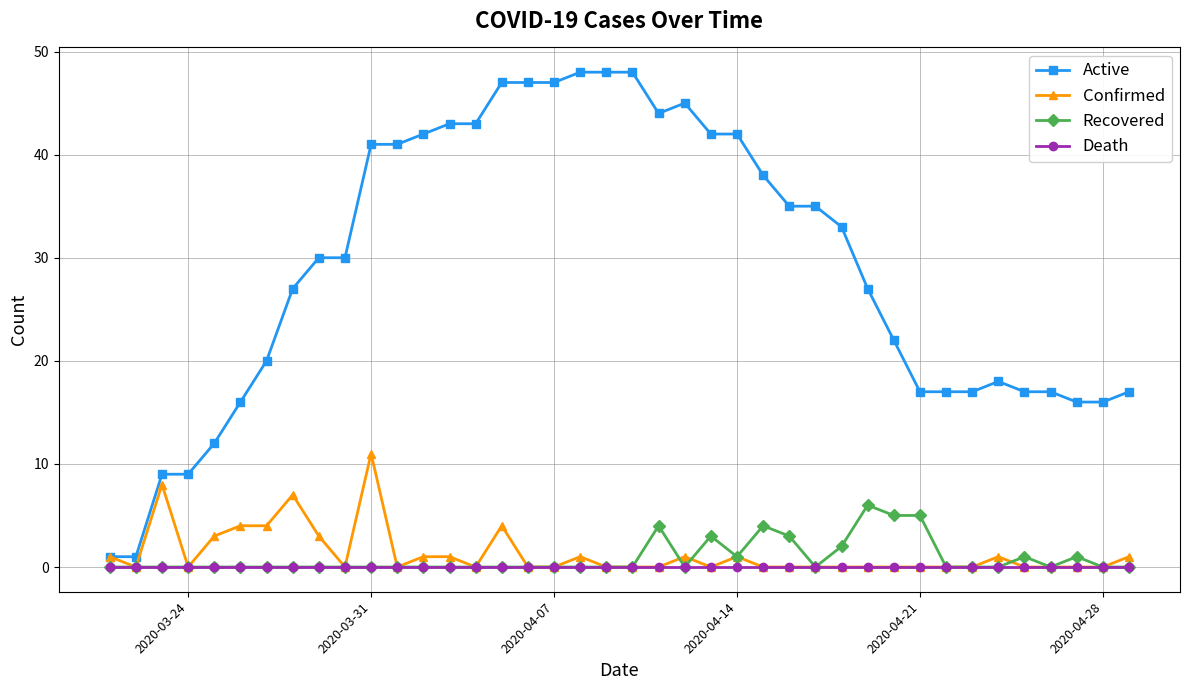

What is the sum of all Active values?

1165